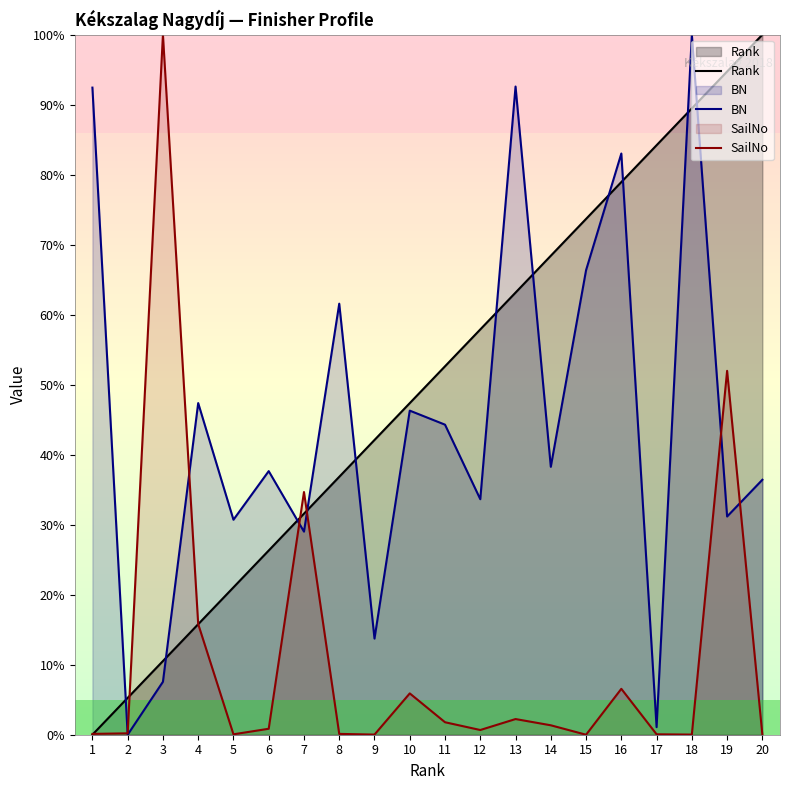

What are all the series names shown in the legend?

Rank, BN, SailNo